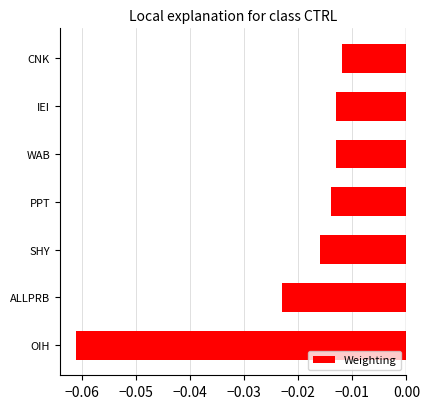

Does the chart contain any negative values?

Yes